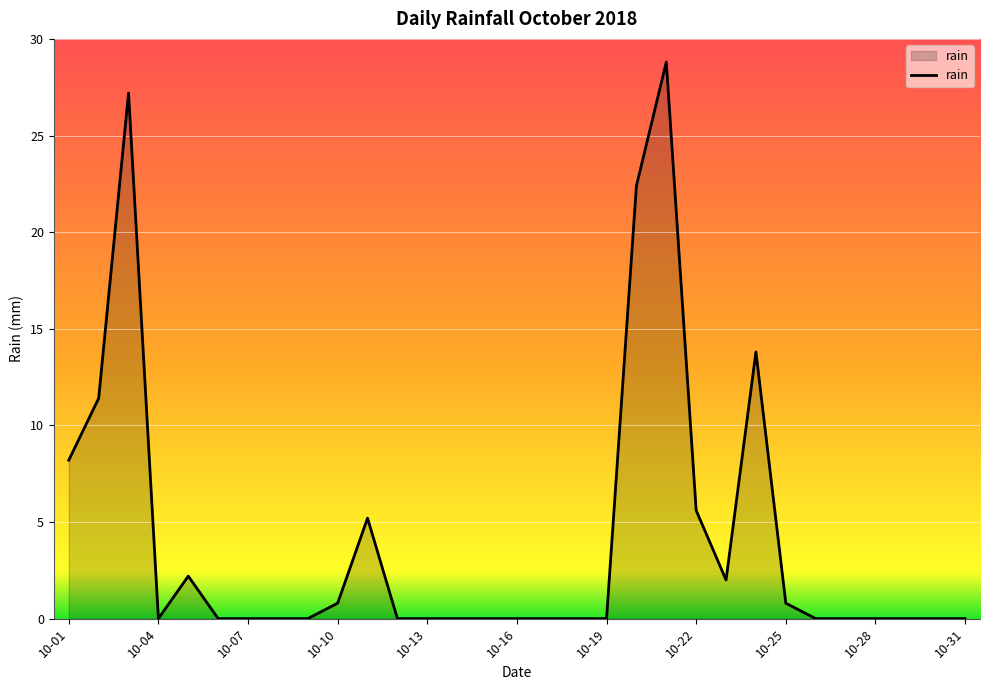

Reading left to right, list all the values displayed in this chart.

8.2	11.4	27.2	0.0	2.2	0.0	0.0	0.0	0.0	0.8	5.2	0.0	0.0	0.0	0.0	0.0	0.0	0.0	0.0	22.4	28.8	5.6	2.0	13.8	0.8	0.0	0.0	0.0	0.0	0.0	0.0